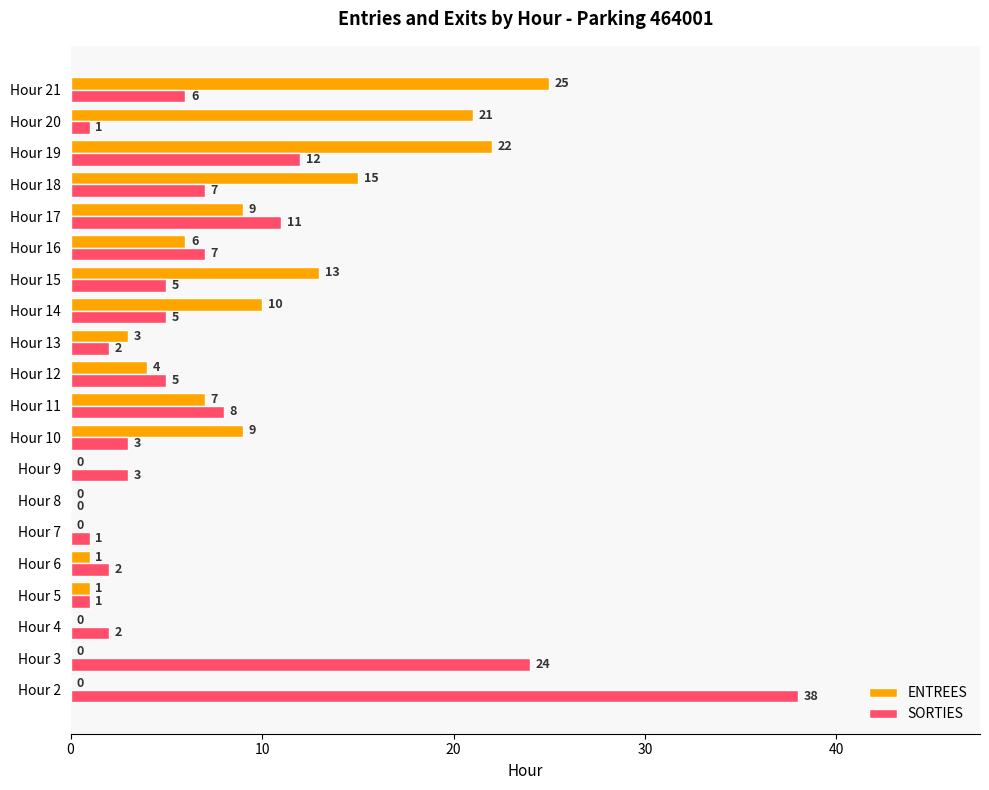

What is the total value across all series at Hour 2?

38